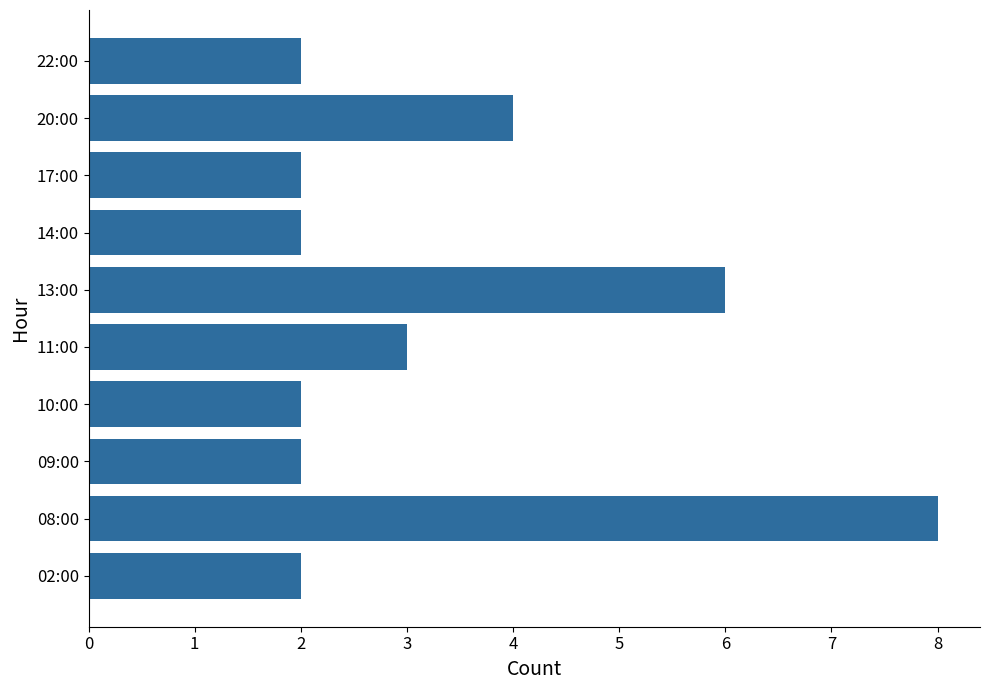

The value at 08:00 is 6. True or false?

False